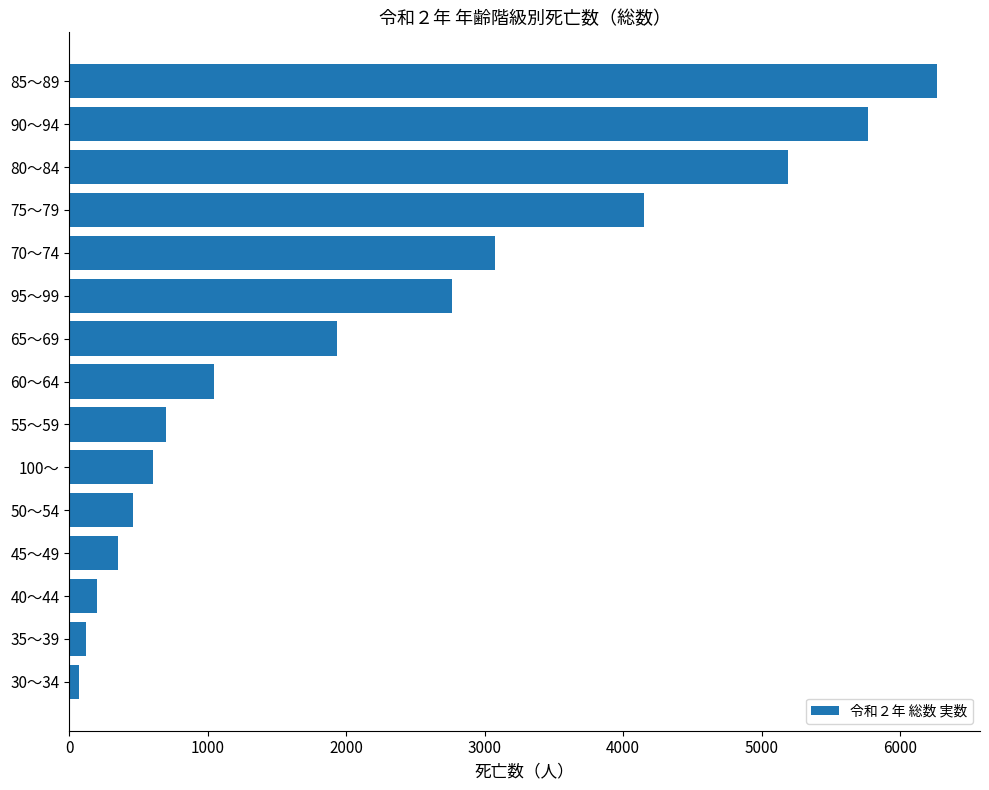

At which category does the chart reach its peak across all series?

85～89